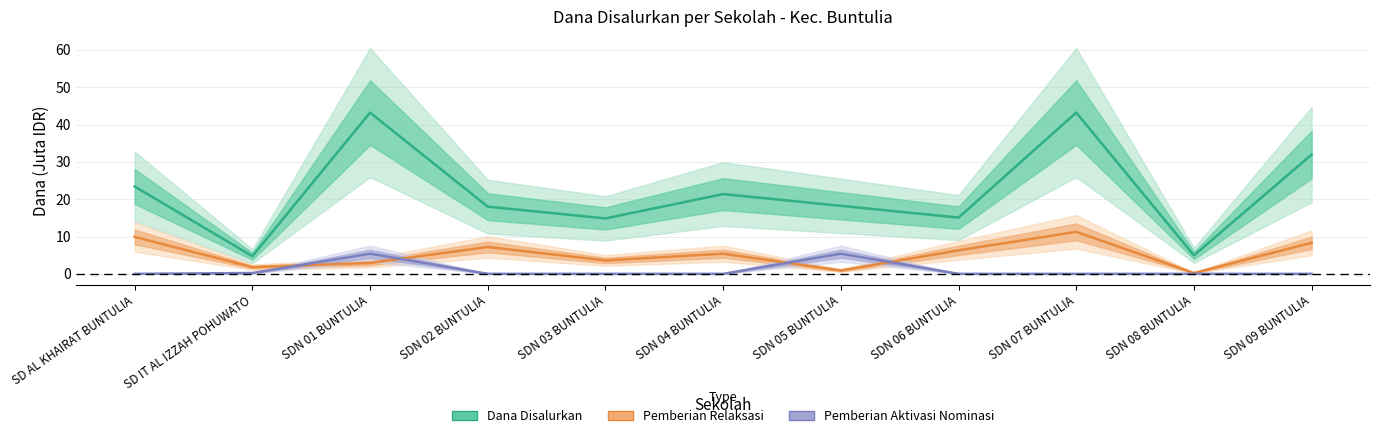

How many lines are shown in the chart?

3